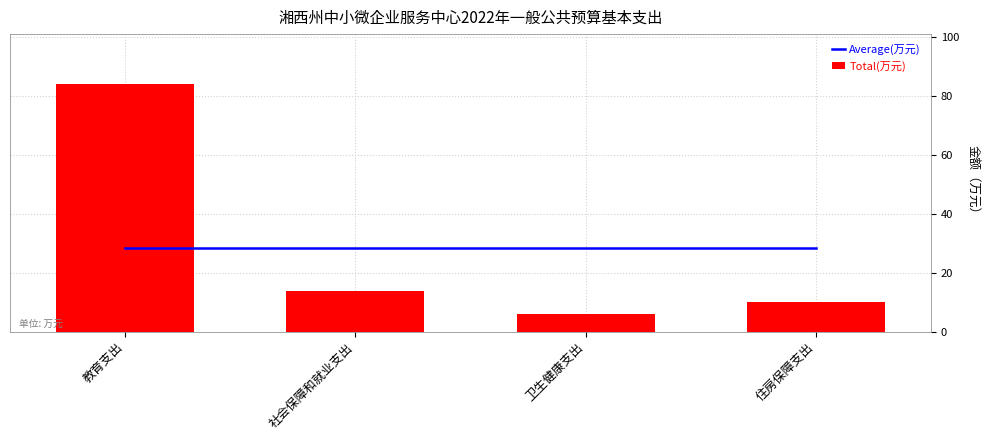

What is the highest value of the Total(万元) series?

84.0